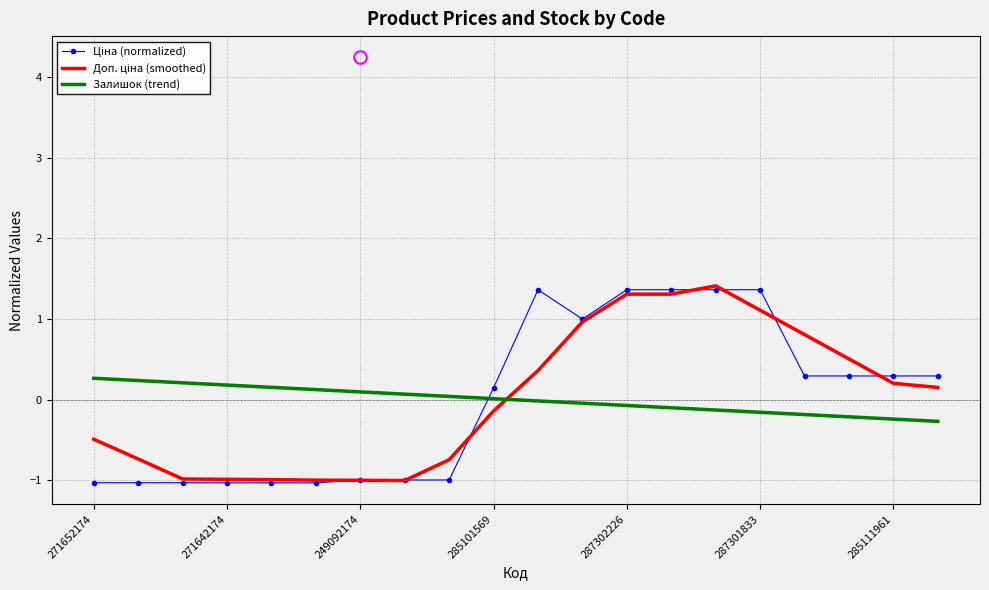

What is the smallest value displayed?

-1.0